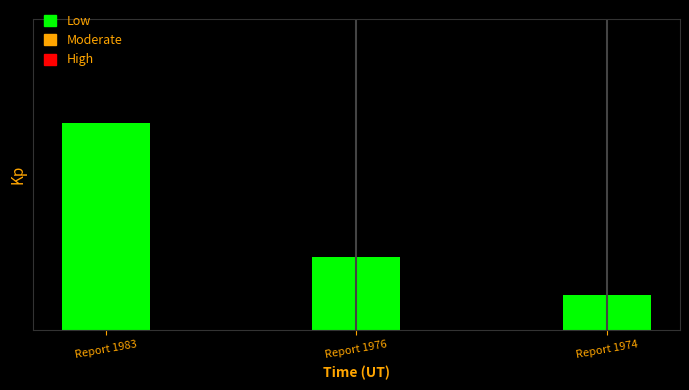

How many bars are there in total?

3